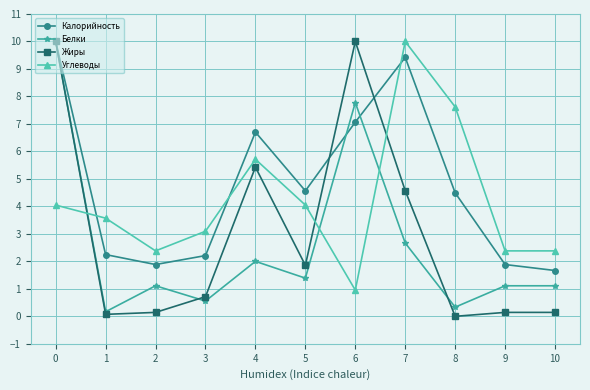

What is the difference between the Углеводы values at 5 and 3?

1.0